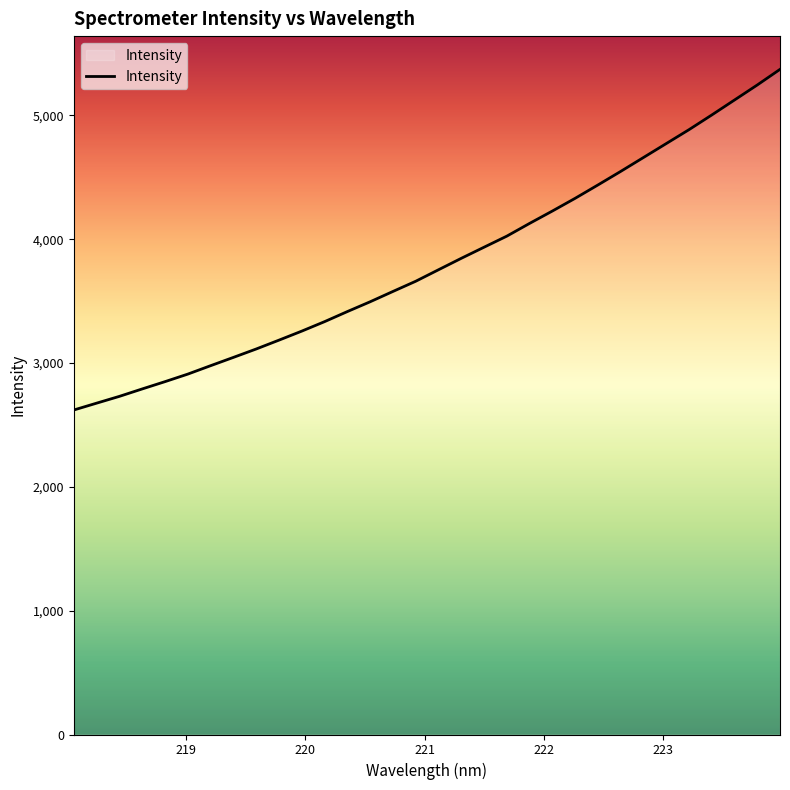

What is the minimum value shown in the chart?

2620.4